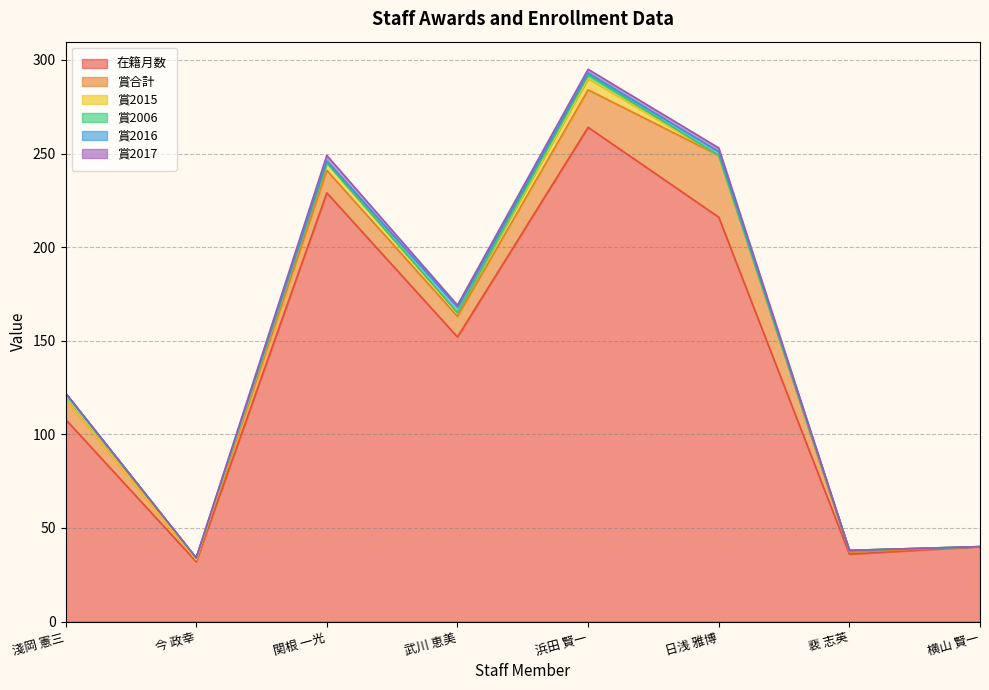

Rank the categories by 賞2016 value from highest to lowest.

武川 恵美, 日浅 雅博, 関根 一光, 浜田 賢一, 淺岡 憲三, 今 政幸, 裵 志英, 横山 賢一